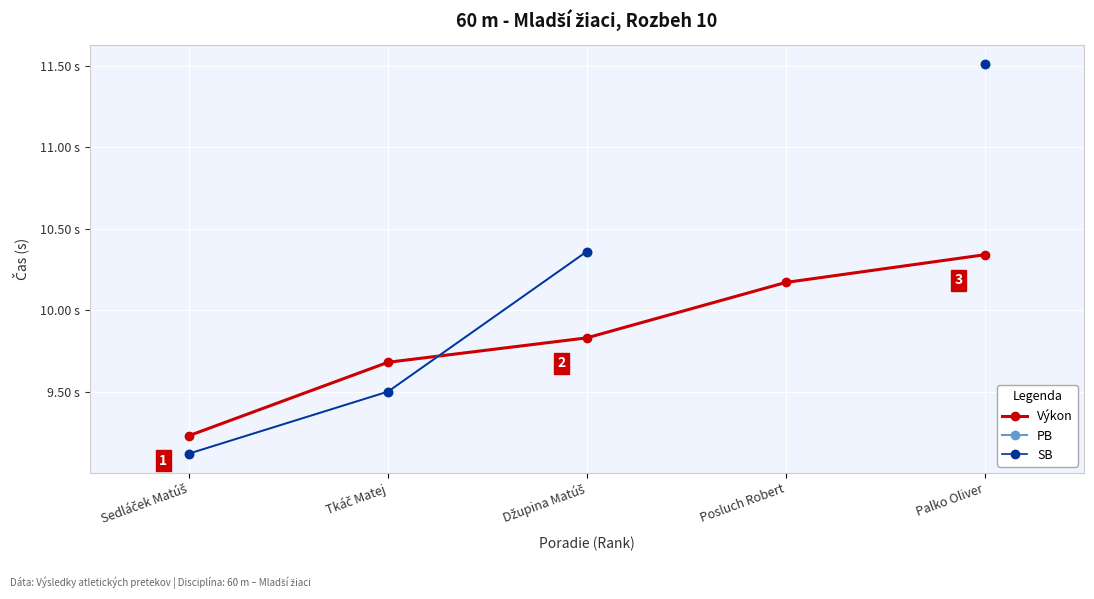

What is the greatest value displayed?

11.5